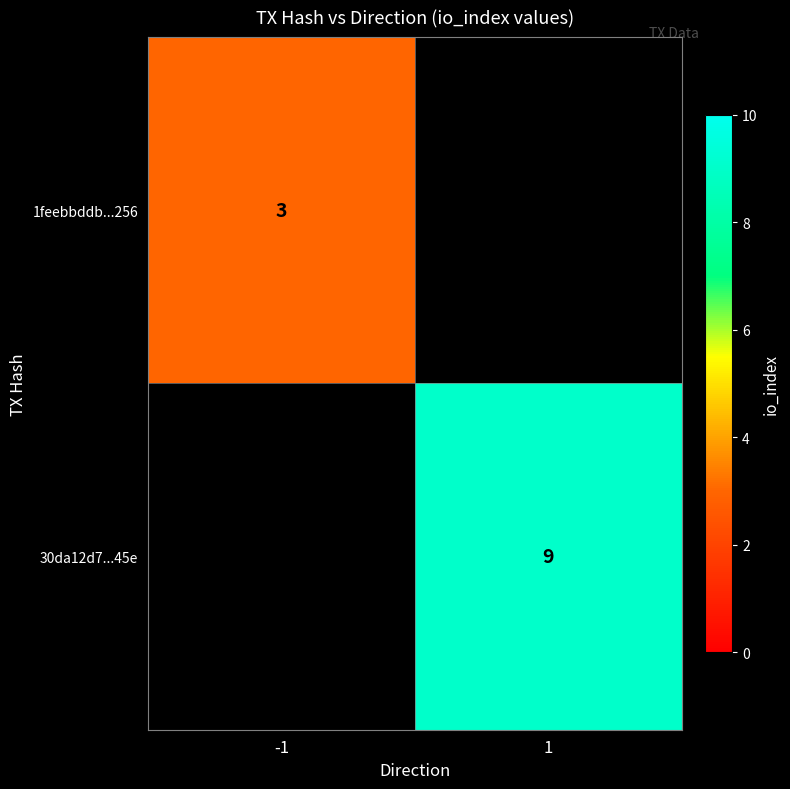

The 30da12d7...45e series shows 12 at 1. True or false?

False